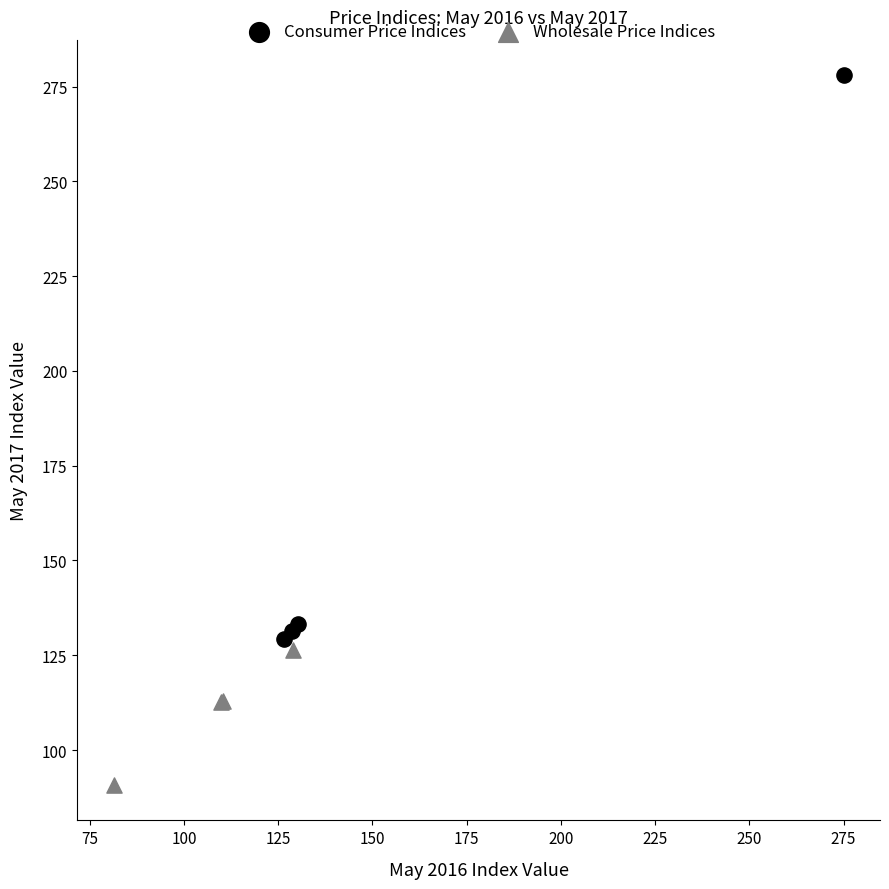

Which series reaches the minimum Y coordinate?

Wholesale Price Indices